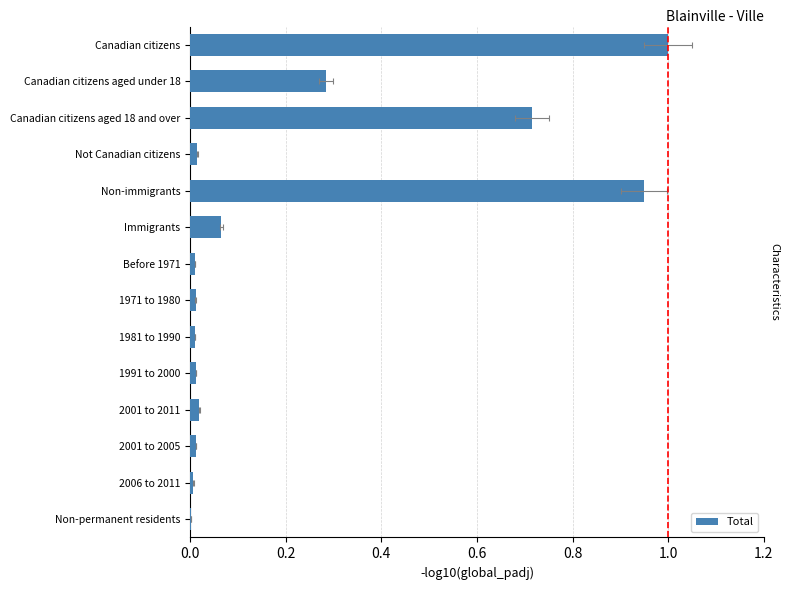

Are the bars horizontal?

Yes